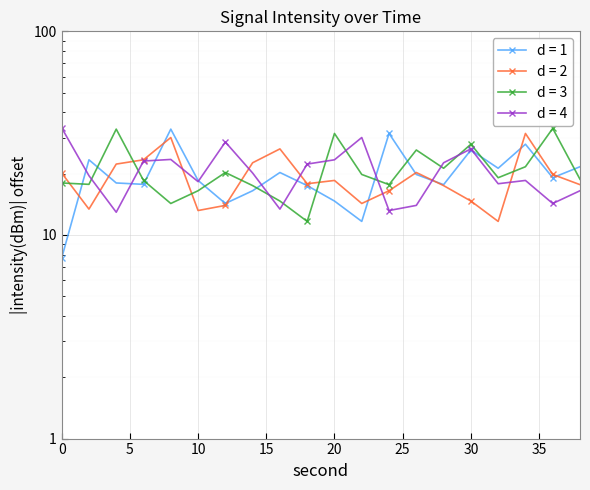

Where do minute 1 and minute 2 first cross each other?

0 and 2